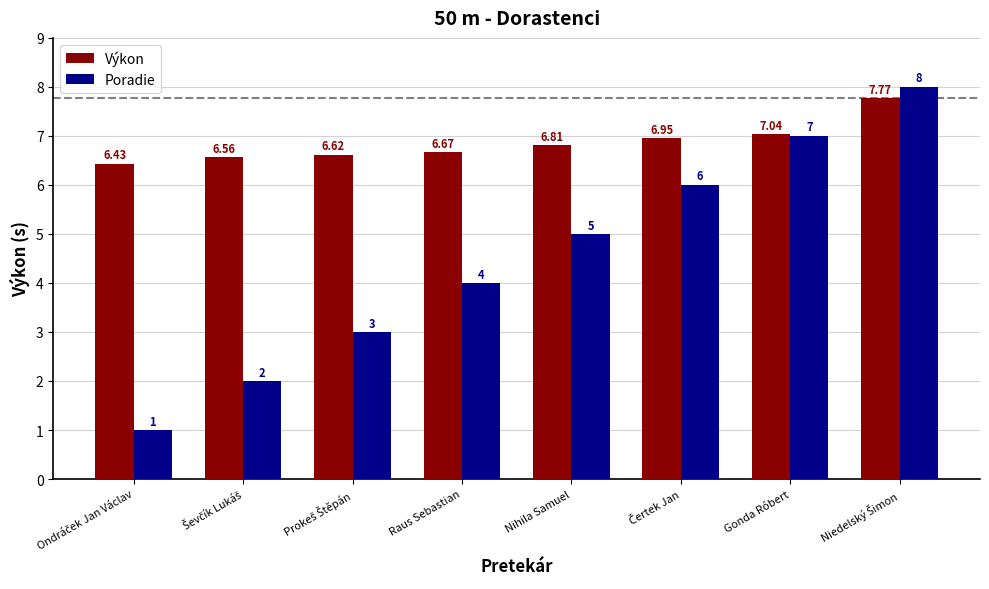

What position from the left is Gonda Róbert?

7